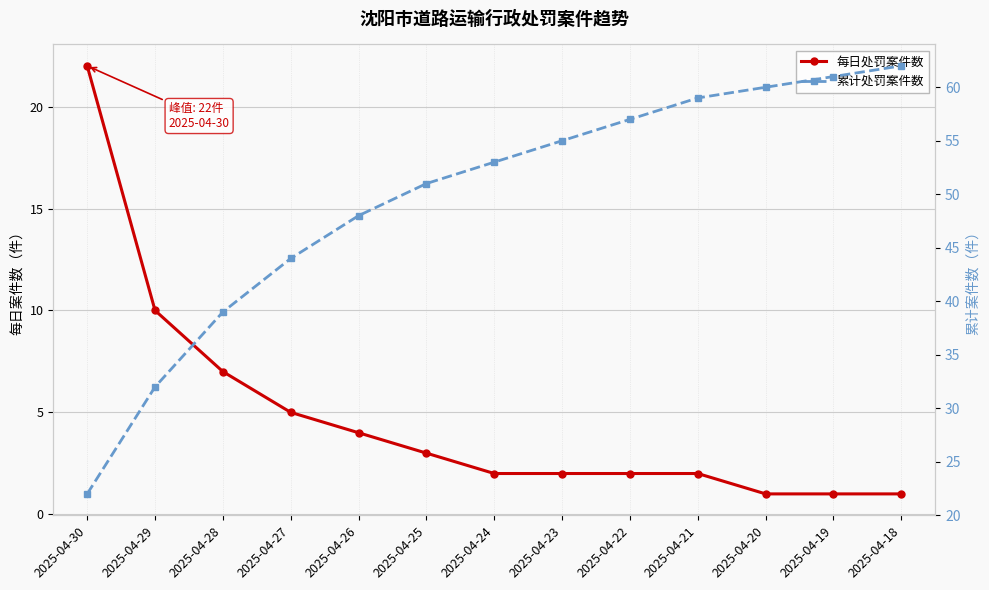

Is it true that 累计处罚案件数 equals 53 at 2025-04-24?

True